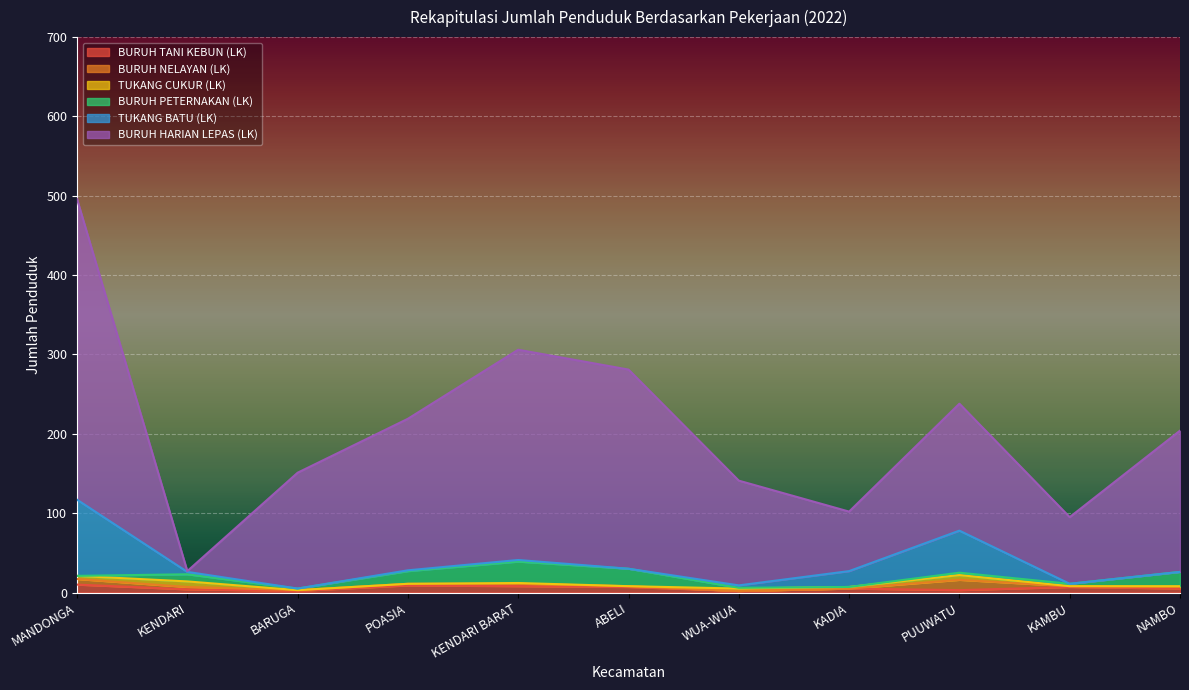

Count the BURUH TANI KEBUN (LK) values in the range 3 to 8.

7